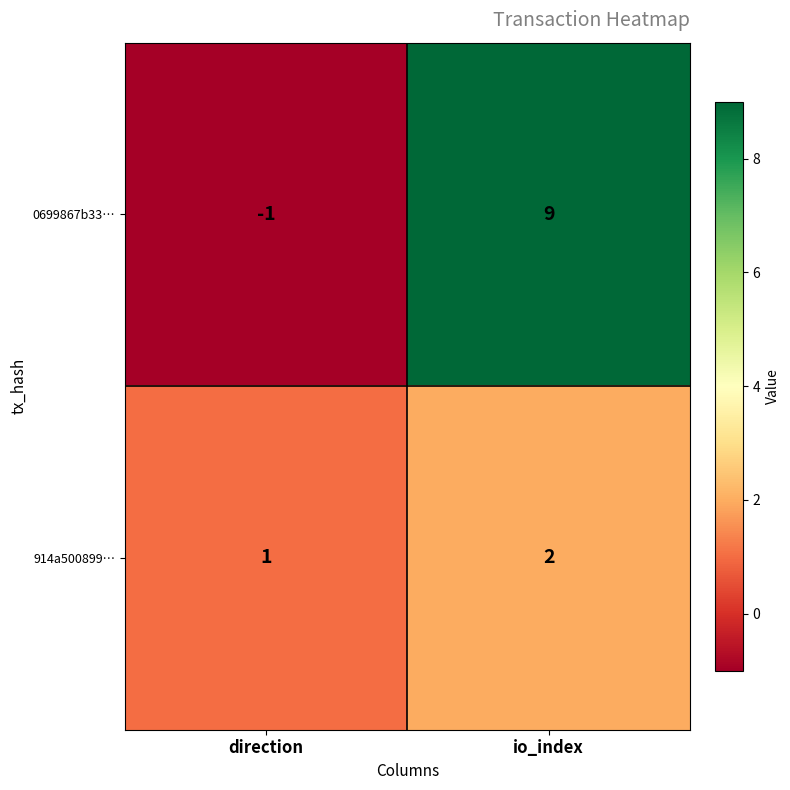

Count the number of categories in the chart.

2